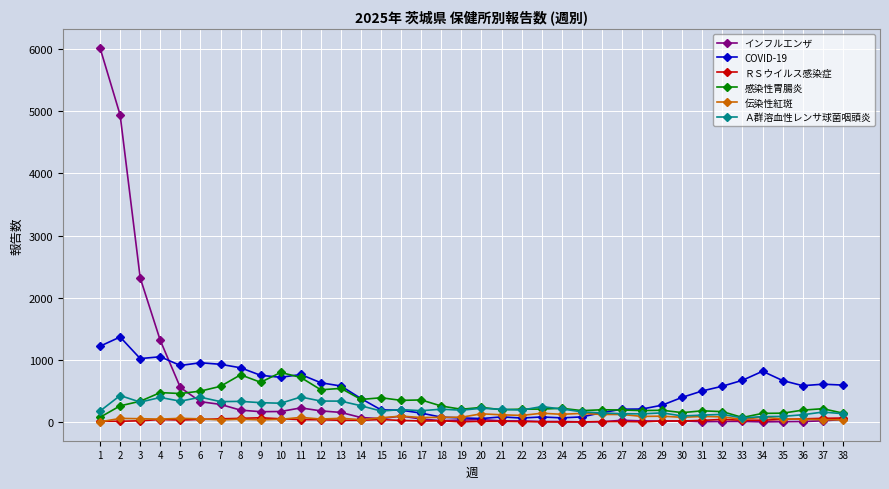

Between 33 and 34, which series saw the biggest shift?

COVID-19